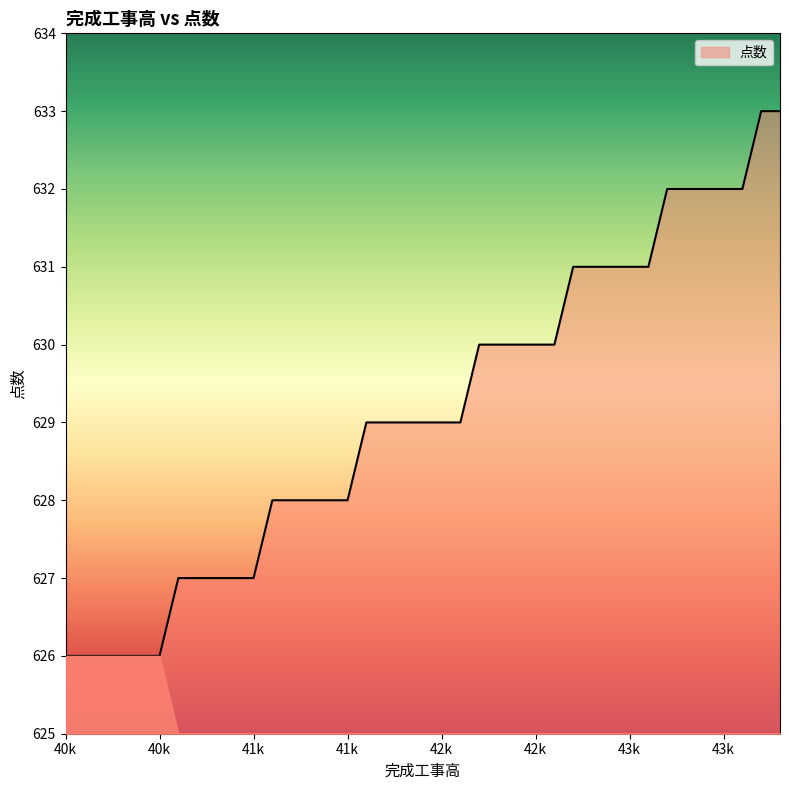

What is the maximum value shown in the chart?

633